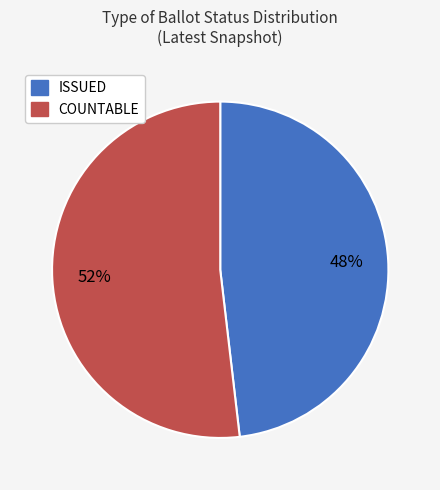

The COUNTABLE slice represents 52% of the pie. True or false?

True